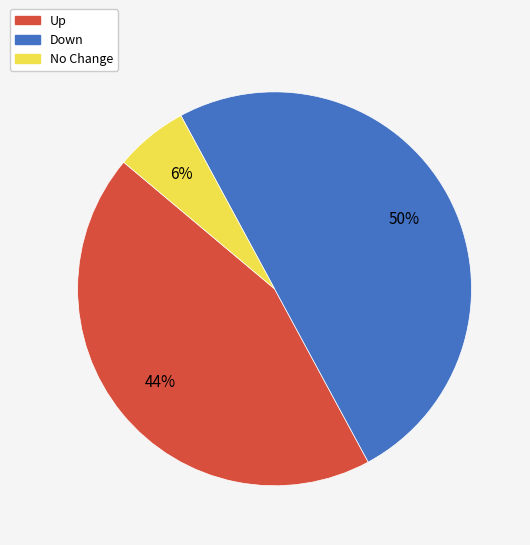

Count the number of slices in the pie.

3